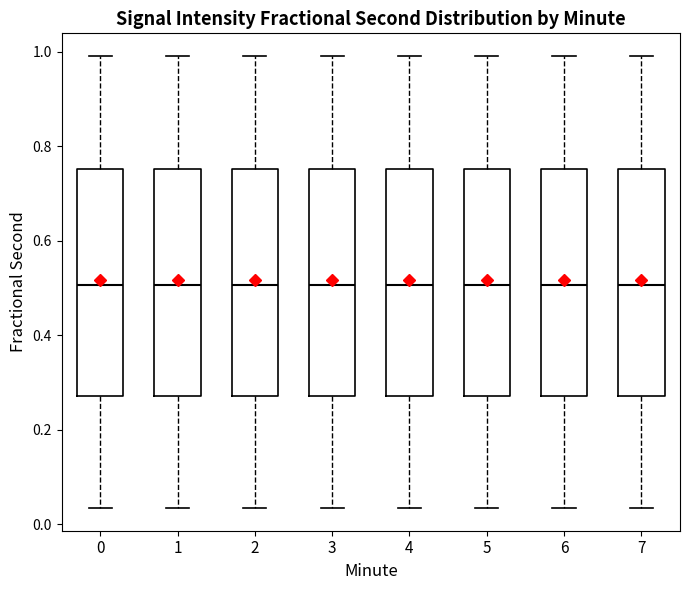

Where does the upper whisker of the box at x = 6 end on the y-axis? The values are not printed on the chart, so give them approximately, as read against the axis.

1.00